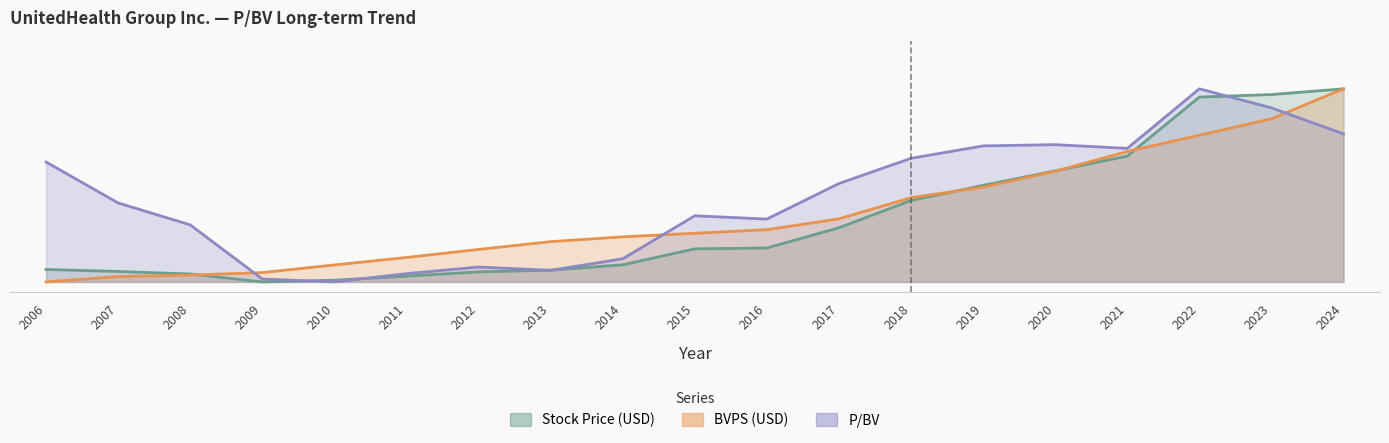

True or false: Stock Price (USD) and BVPS (USD) cross at least once.

True